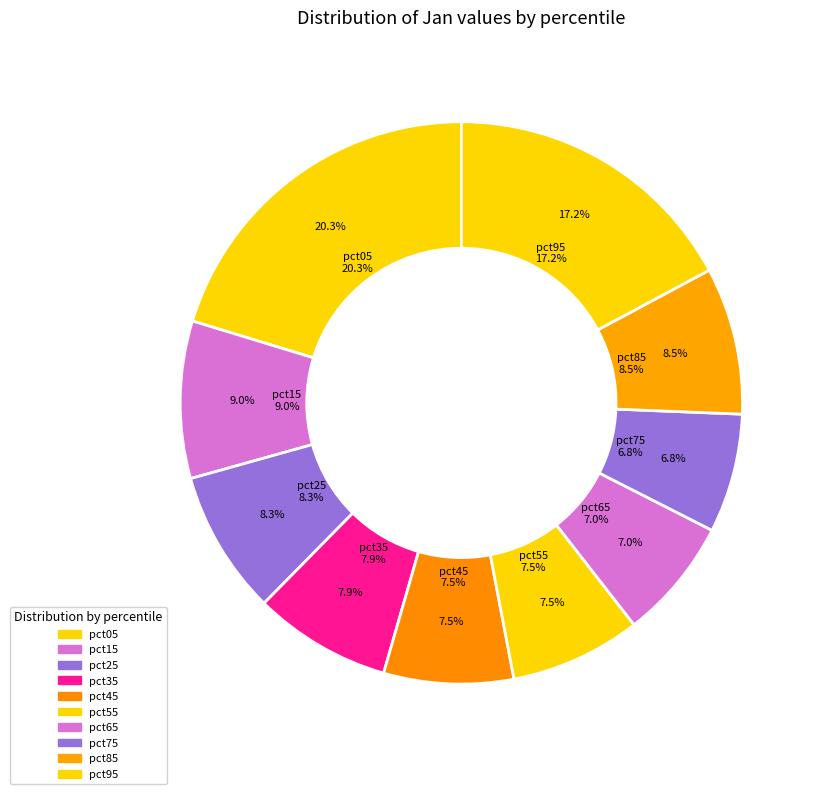

The pct05 slice represents 20% of the pie. True or false?

True